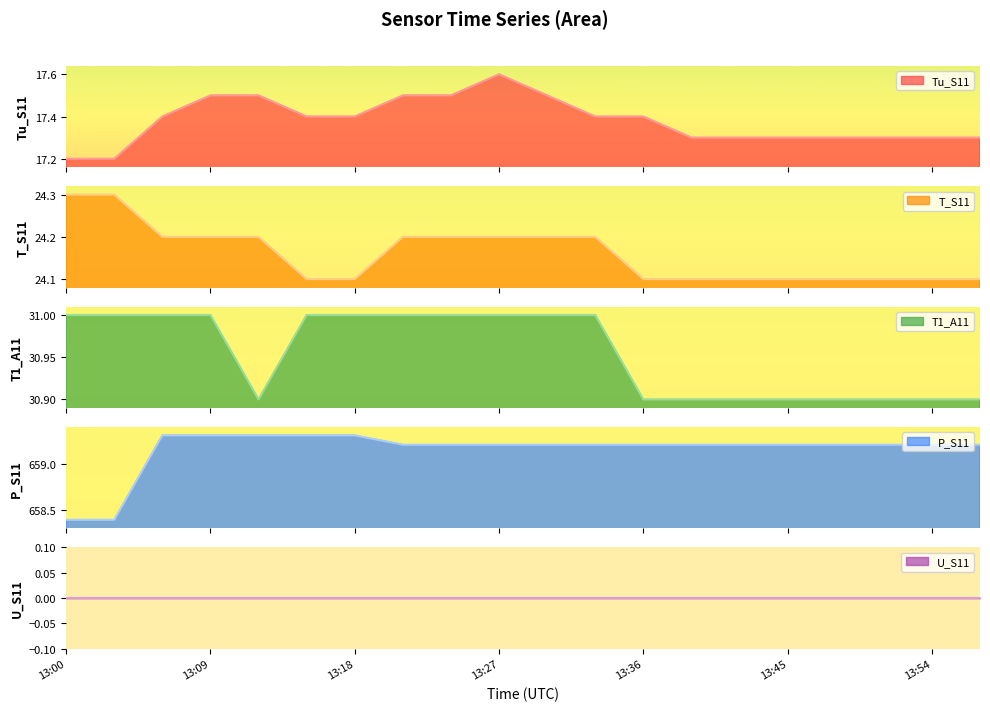

What is the maximum value for Tu_S11?

17.6